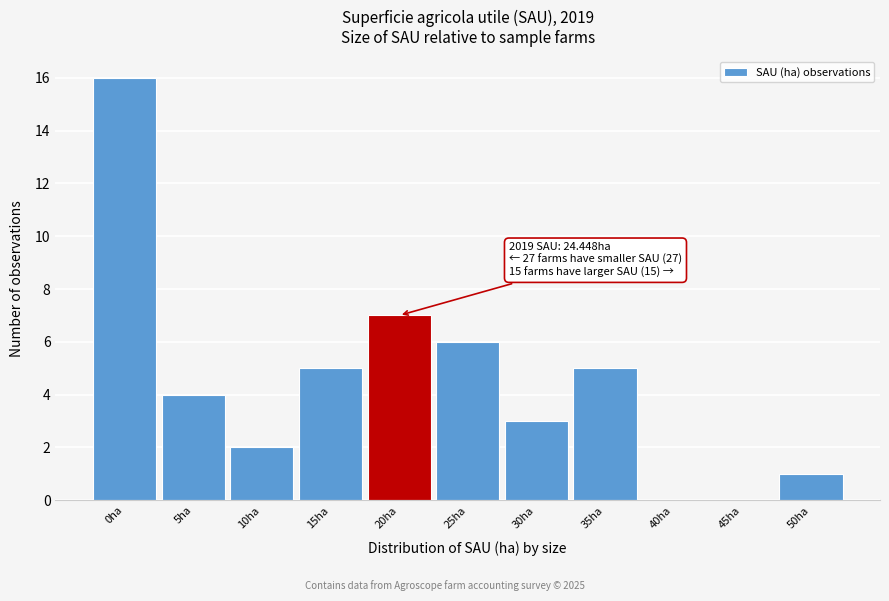

Reading left to right, list all the values displayed in this chart.

0ha=16	5ha=4	10ha=2	15ha=5	20ha=7	25ha=6	30ha=3	35ha=5	40ha=0	45ha=0	50ha=1